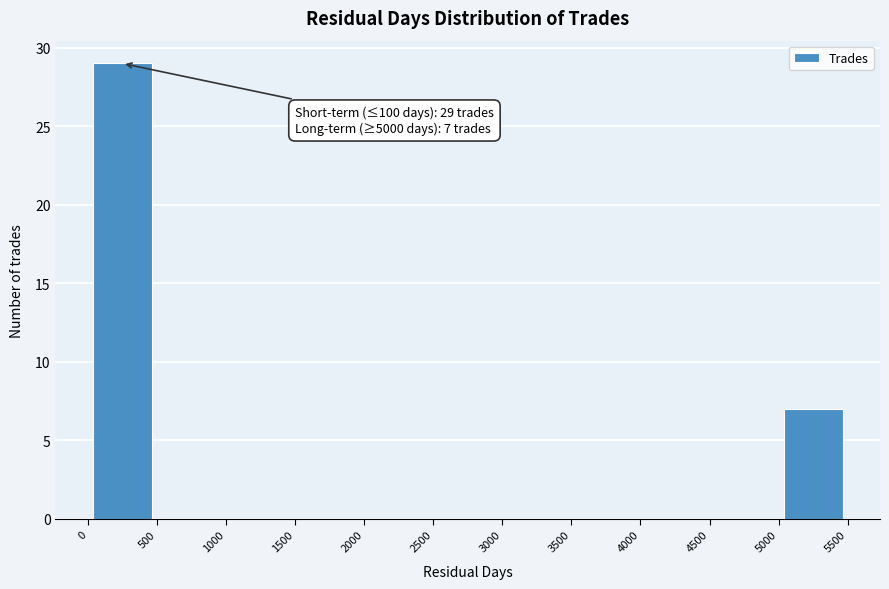

Over which range of the x-axis is the bar tallest?

0 to 500